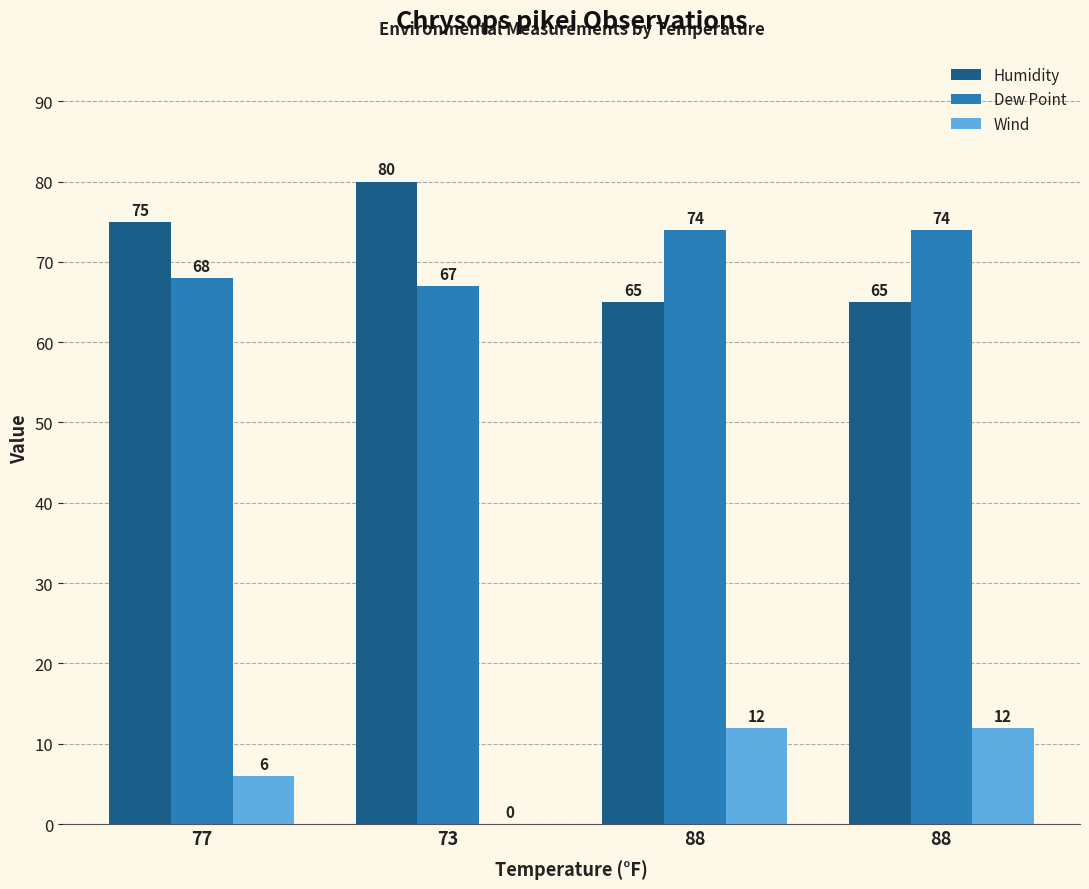

What are all the series names shown in the legend?

Humidity, Dew Point, Wind